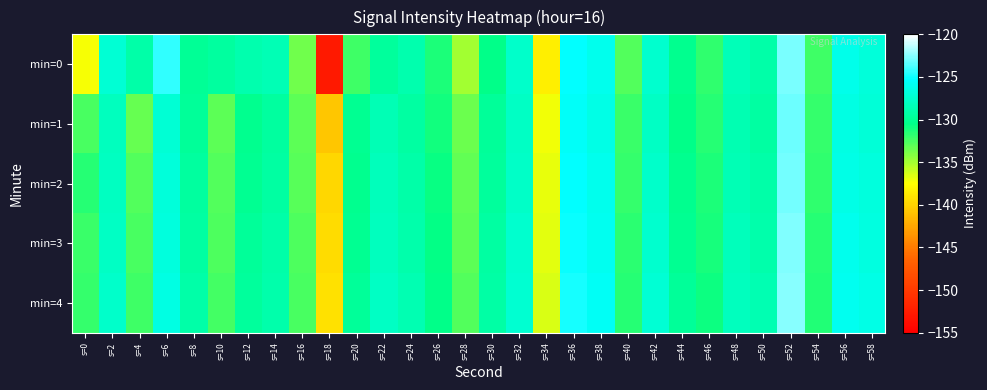

Rank the series by their average value, from lowest to highest.

min=0, min=1, min=2, min=3, min=4